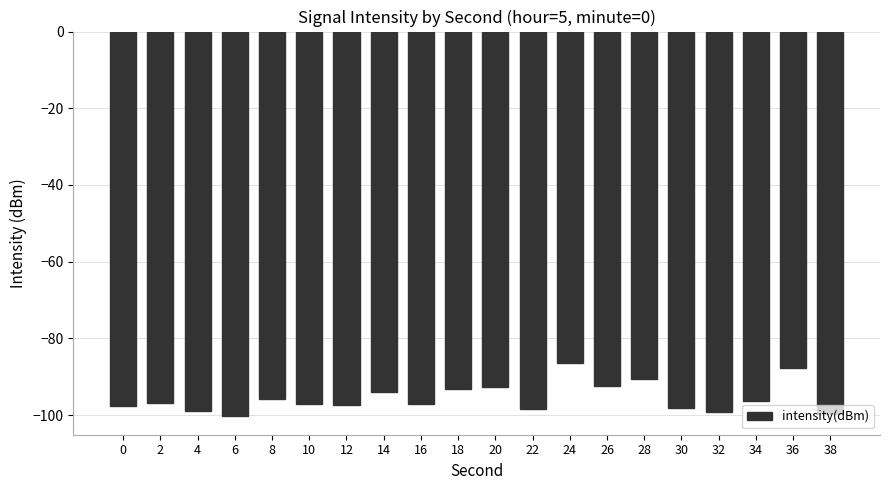

Between 2 and 32, which is larger?

2